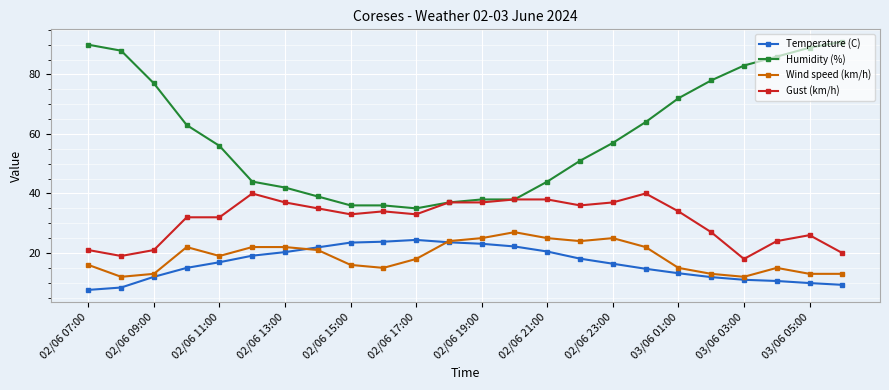

What is the value of the Humidity (%) point at the 5th from the left?

56.0